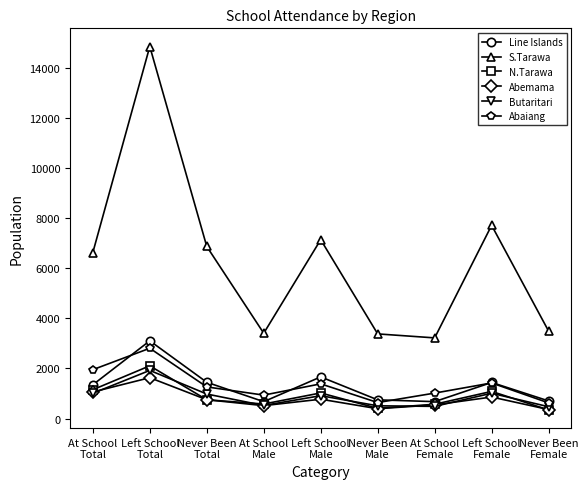

Where is the first local maximum for S.Tarawa?

Left School
Total